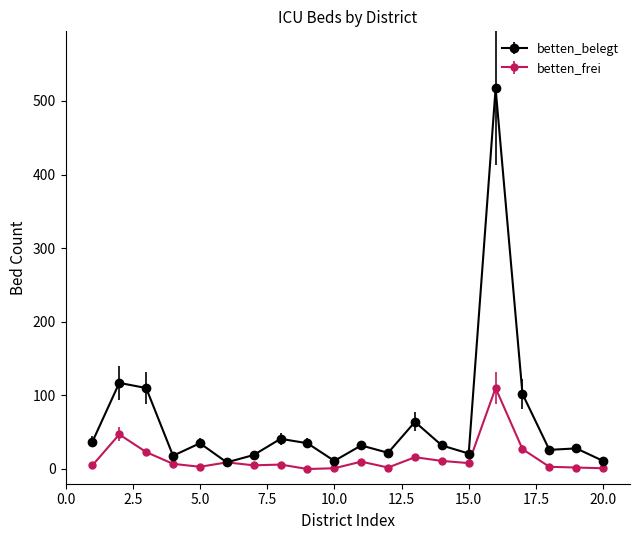

Which series has the largest total across all categories?

betten_belegt